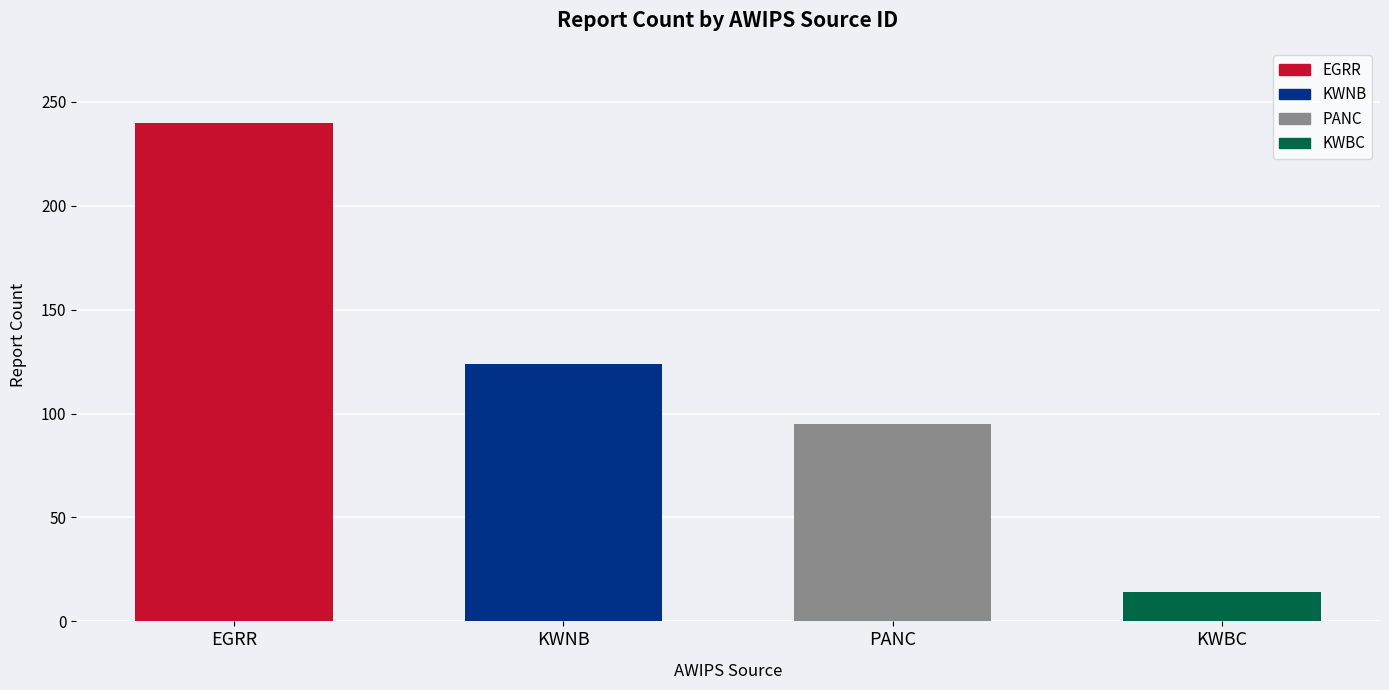

Count the number of data series in this chart.

1